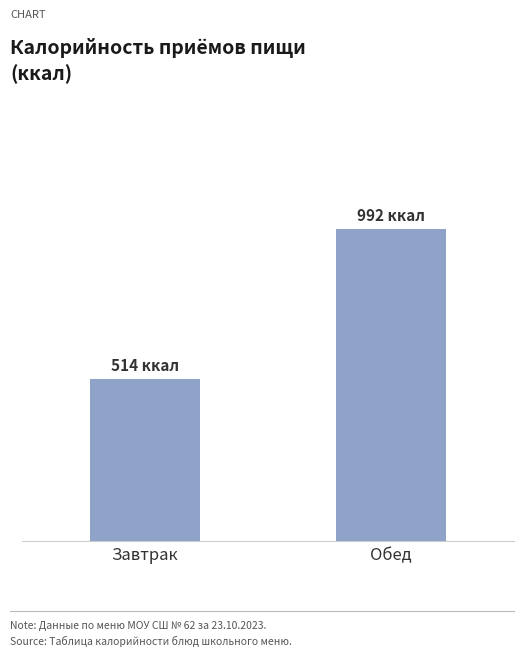

Reading left to right, list all the values displayed in this chart.

514	992